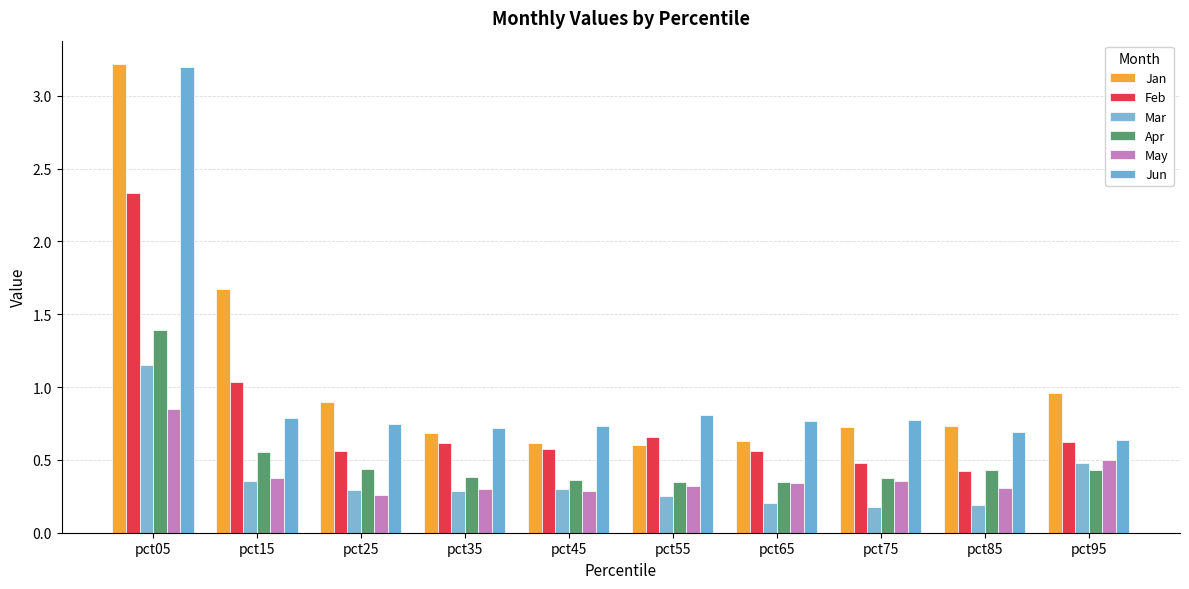

Reading left to right, extract all data points from this chart.

Jan: pct05=3.2	pct15=1.7	pct25=0.9	pct35=0.7	pct45=0.6	pct55=0.6	pct65=0.6	pct75=0.7	pct85=0.7	pct95=1.0
Feb: pct05=2.3	pct15=1.0	pct25=0.6	pct35=0.6	pct45=0.6	pct55=0.7	pct65=0.6	pct75=0.5	pct85=0.4	pct95=0.6
Mar: pct05=1.2	pct15=0.4	pct25=0.3	pct35=0.3	pct45=0.3	pct55=0.2	pct65=0.2	pct75=0.2	pct85=0.2	pct95=0.5
Apr: pct05=1.4	pct15=0.6	pct25=0.4	pct35=0.4	pct45=0.4	pct55=0.3	pct65=0.4	pct75=0.4	pct85=0.4	pct95=0.4
May: pct05=0.9	pct15=0.4	pct25=0.3	pct35=0.3	pct45=0.3	pct55=0.3	pct65=0.3	pct75=0.4	pct85=0.3	pct95=0.5
Jun: pct05=3.2	pct15=0.8	pct25=0.7	pct35=0.7	pct45=0.7	pct55=0.8	pct65=0.8	pct75=0.8	pct85=0.7	pct95=0.6